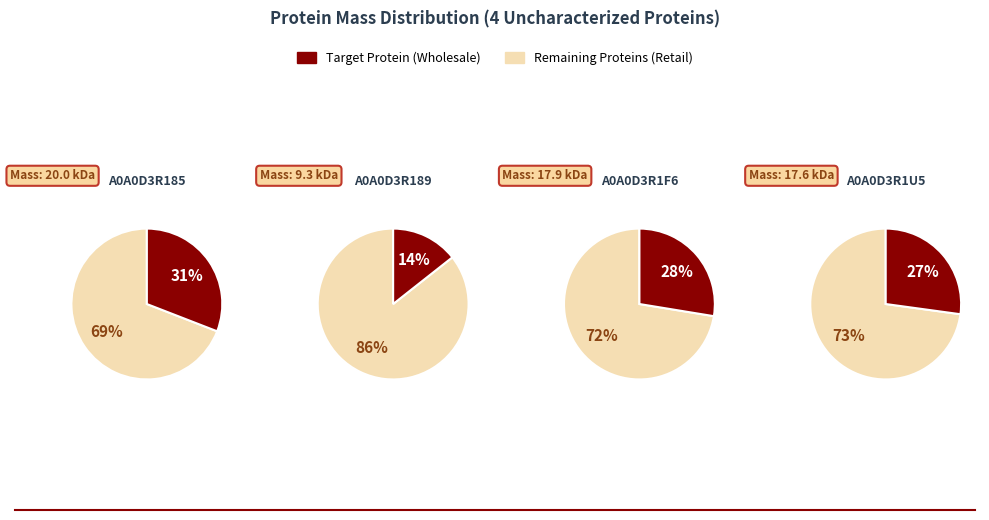

What is the ratio of the value at tr|A0A0D3R1F6 to the value at tr|A0A0D3R189?

1.9